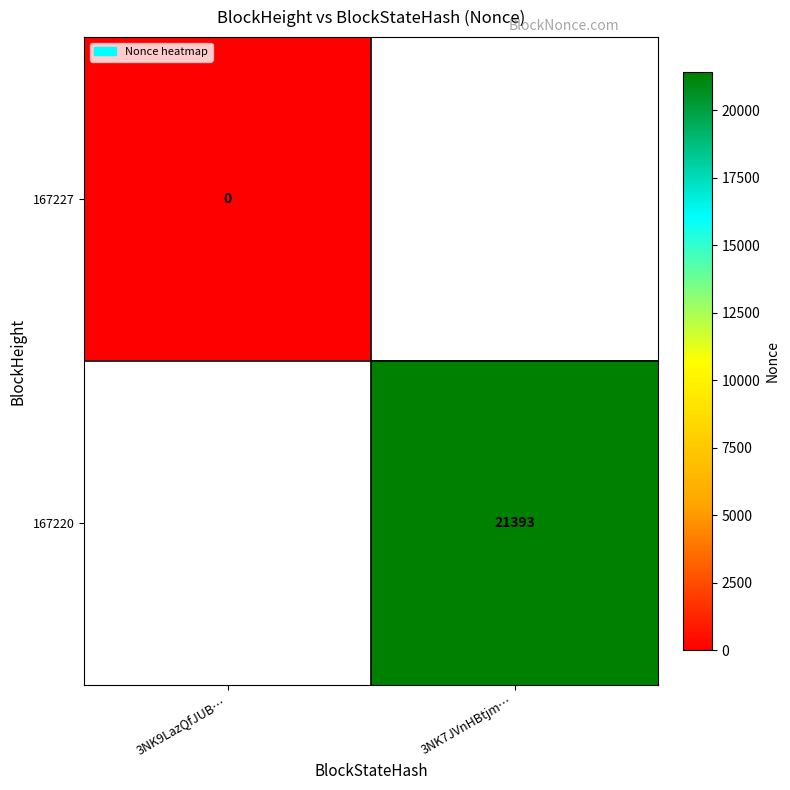

Is the value of 167220 at 3NK9LazQfJUB… greater than the value of 167227 at 3NK7JVnHBtjm…?

No